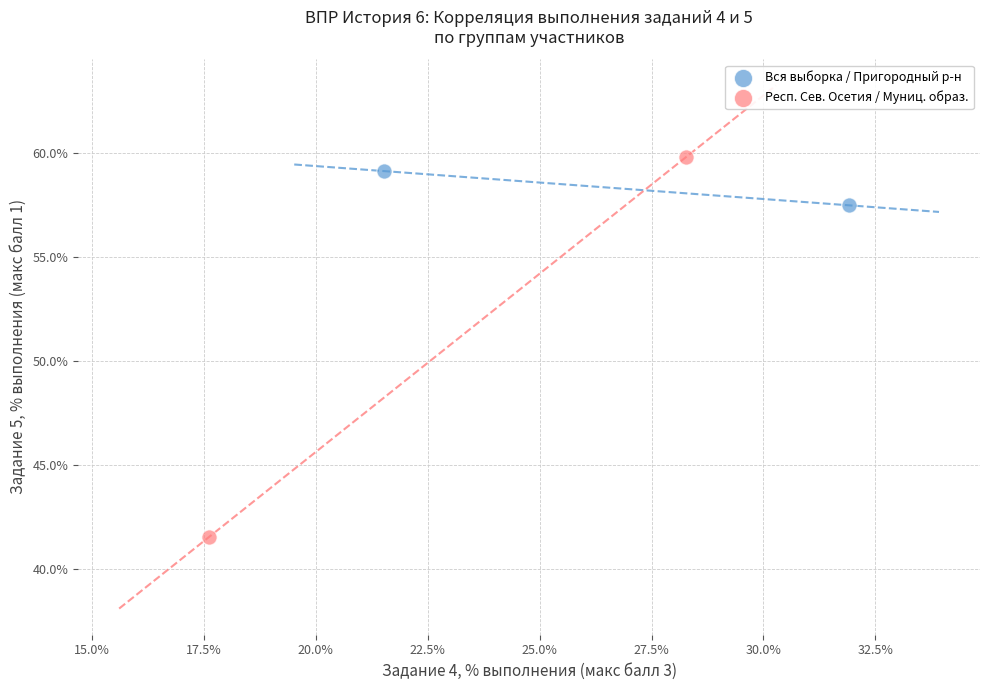

Which series contains the highest Y value?

Респ. Сев. Осетия / Муниц. образ.